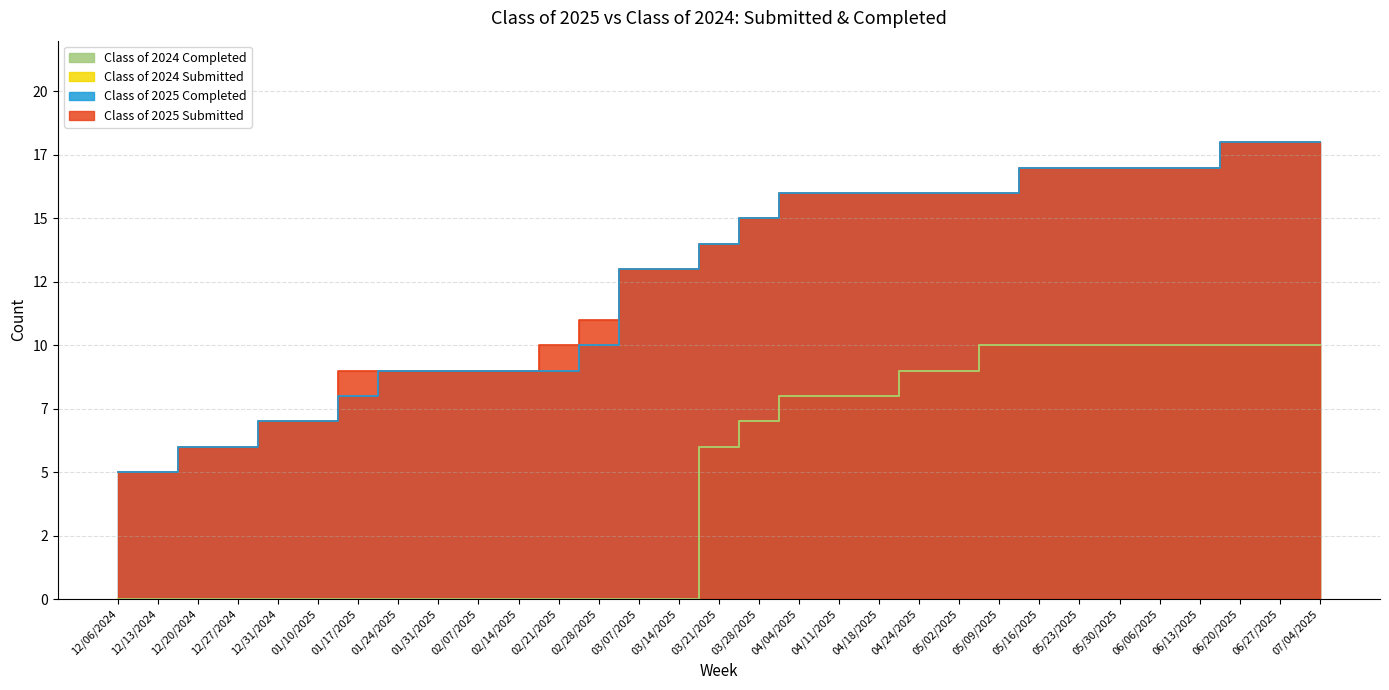

At which label does Class of 2024 Submitted reach its peak?

05/09/2025